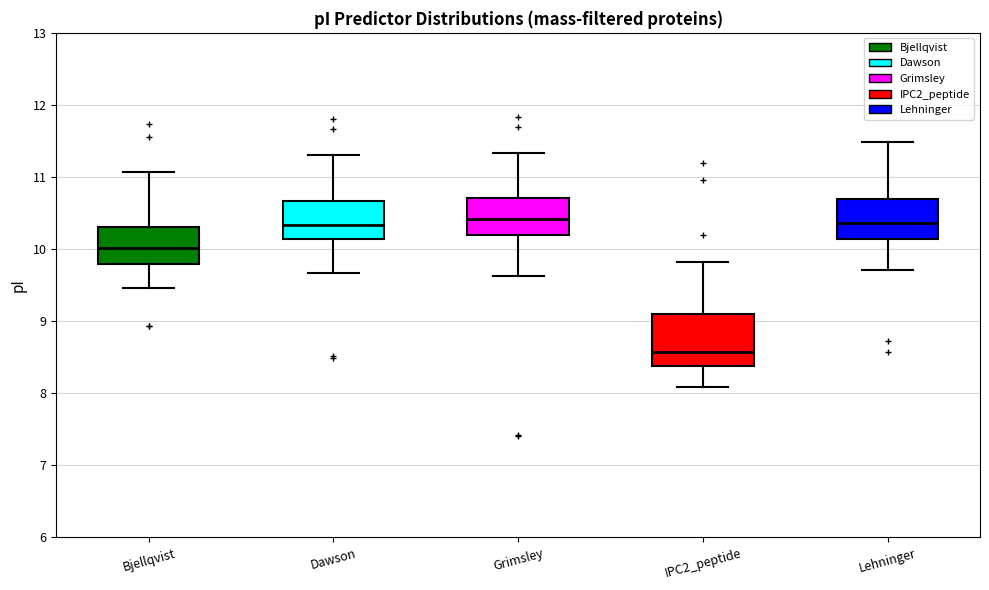

Reading left to right, read every box against the y-axis: the position of its median line, the range the box covers, and the ends of its whiskers. The values are not printed on the chart, so give them approximately, as read against the axis.

Bjellqvist: median 10.0, box 9.8 to 10.3, whiskers 9.5 to 11.1
Dawson: median 10.3, box 10.1 to 10.7, whiskers 9.7 to 11.3
Grimsley: median 10.4, box 10.2 to 10.7, whiskers 9.6 to 11.3
IPC2_peptide: median 8.6, box 8.4 to 9.1, whiskers 8.1 to 9.8
Lehninger: median 10.4, box 10.1 to 10.7, whiskers 9.7 to 11.5